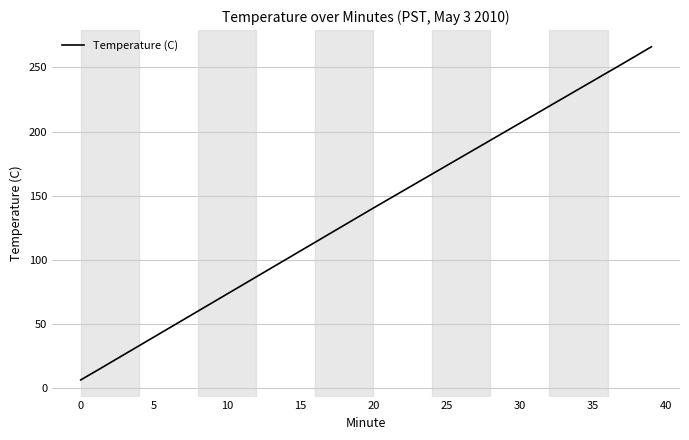

What is the sum of all values?

5467.4